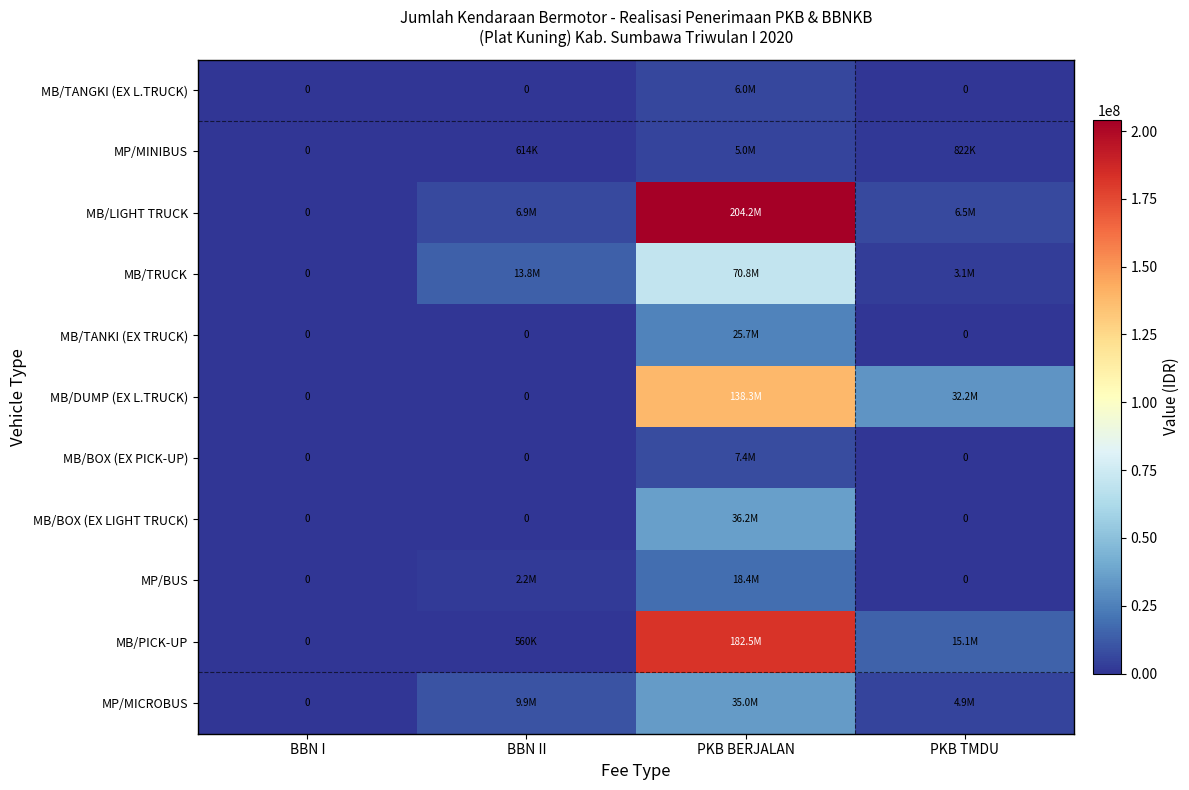

Which has a higher value, PKB BERJALAN or BBN II?

PKB BERJALAN